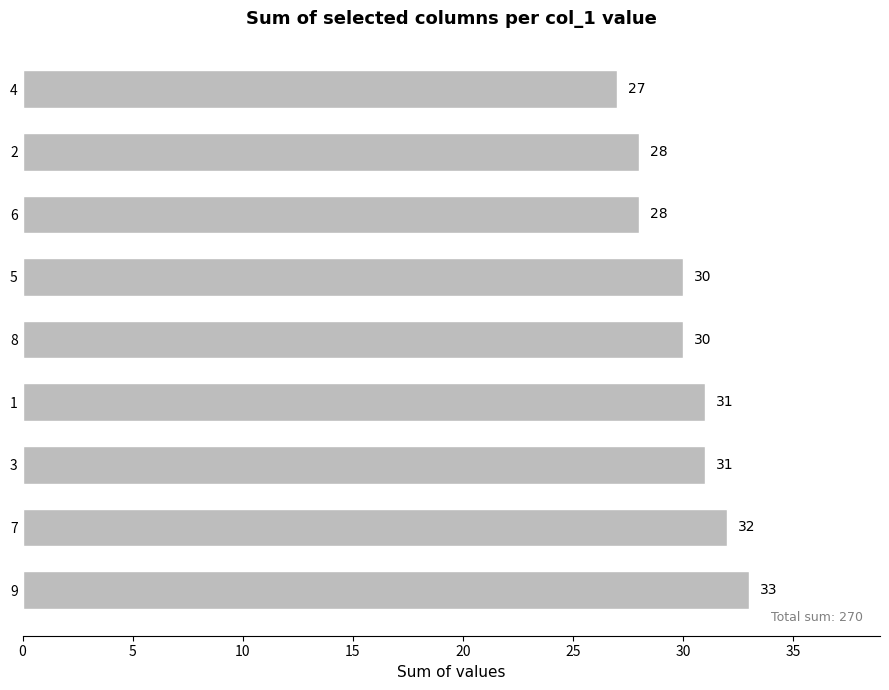

What is the change in value from 9 to 2?

-5